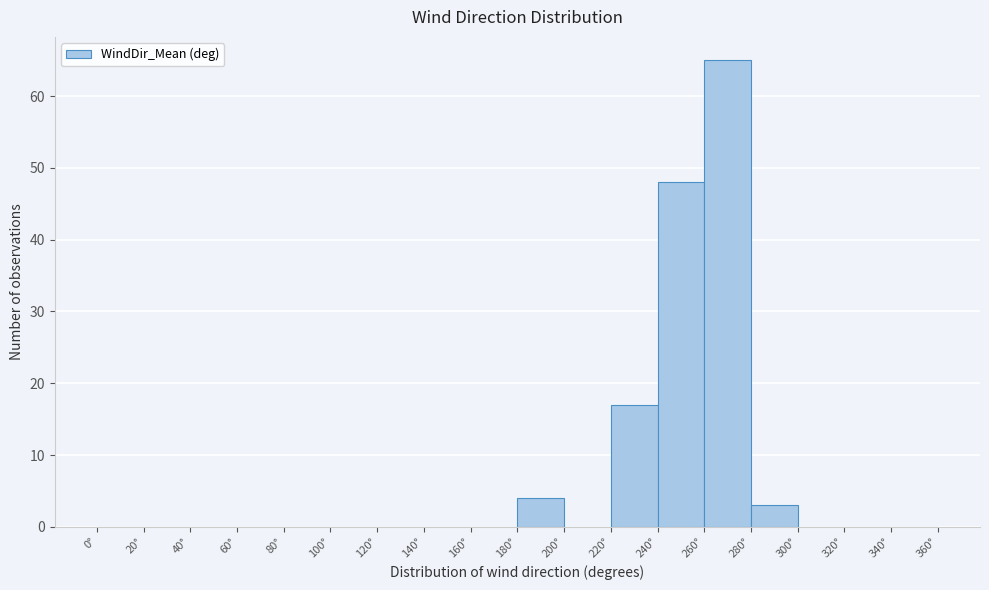

Reading left to right, transcribe this chart: for each bar, give the range it covers on the x-axis and its height. The values are not printed on the chart, so give them approximately, as read against the axis.

0 to 20: 0
20 to 40: 0
40 to 60: 0
60 to 80: 0
80 to 100: 0
100 to 120: 0
120 to 140: 0
140 to 160: 0
160 to 180: 0
180 to 200: 4
200 to 220: 0
220 to 240: 17
240 to 260: 48
260 to 280: 65
280 to 300: 3
300 to 320: 0
320 to 340: 0
340 to 360: 0